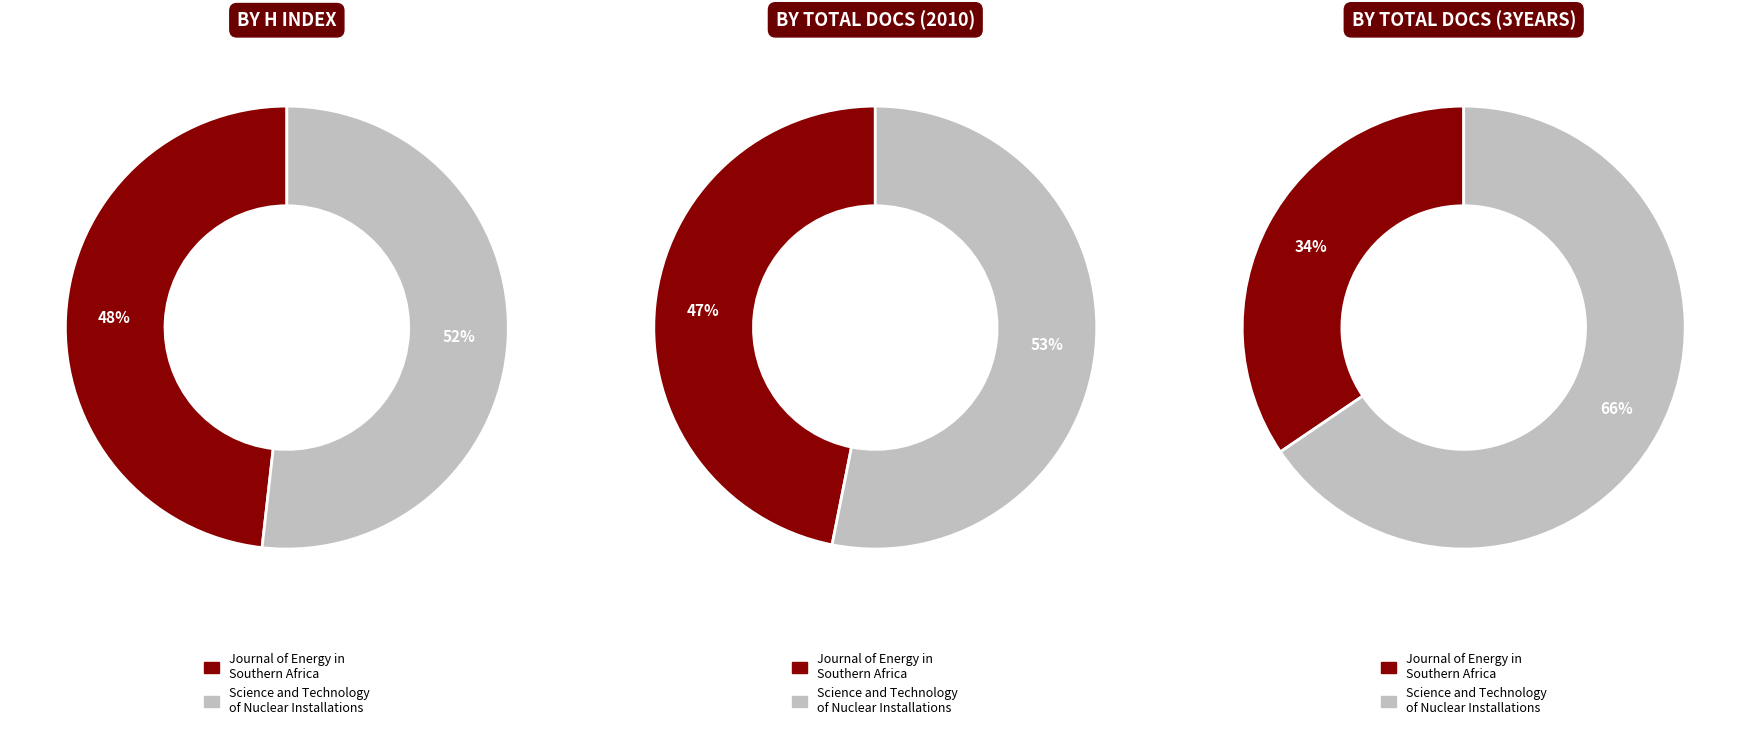

Which category accounts for the majority?

Science and Technology of Nuclear Installations